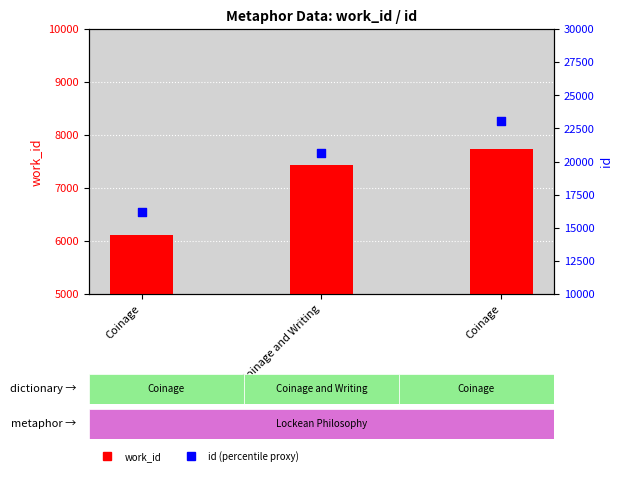

Which series contains the highest Y value?

id